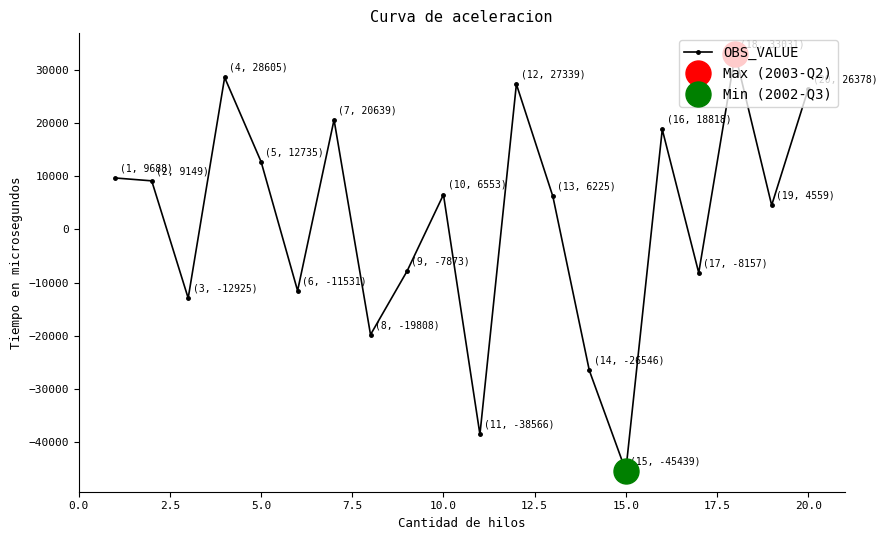

True or false: OBS_VALUE has more than 0 interior local peaks.

True